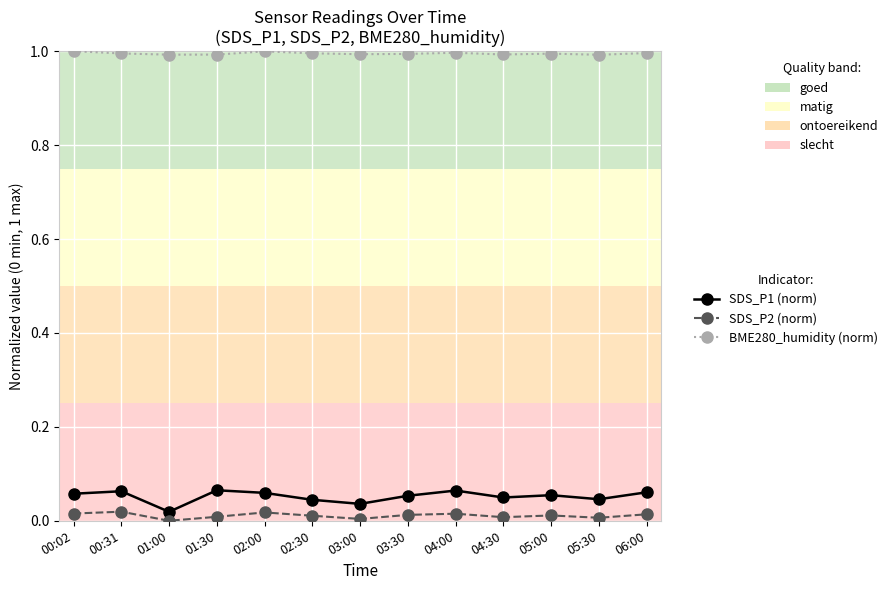

Is the value of SDS_P2 (norm) at 04:00 greater than the value of BME280_humidity (norm) at 04:00?

No